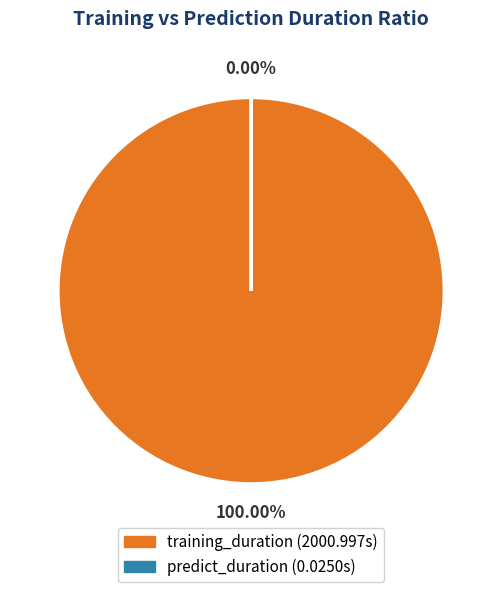

True or false: predict_duration accounts for 1% of the total.

False